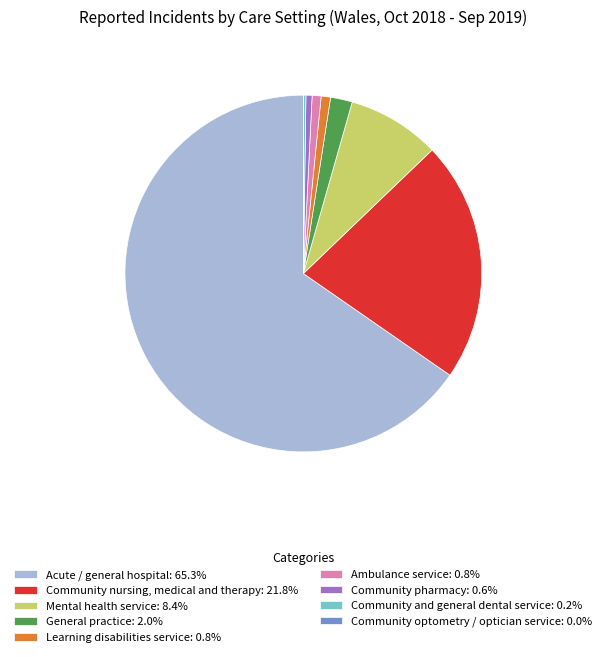

Approximately how many times larger is the value at Community pharmacy: 0.6% compared to Ambulance service: 0.8%?

0.7